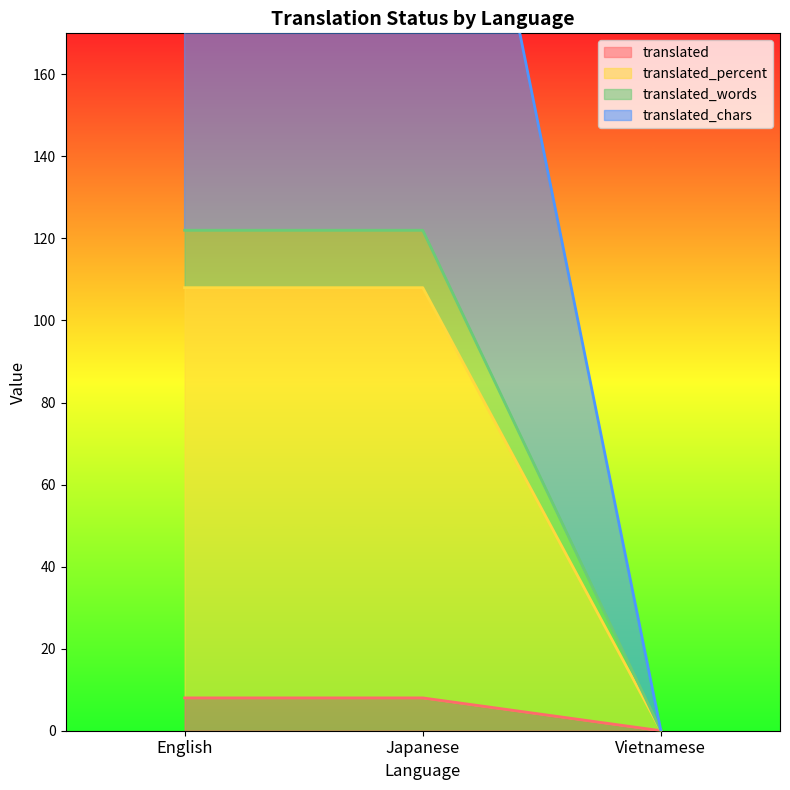

List the labels in order of translated_words value, smallest first.

Vietnamese, English, Japanese